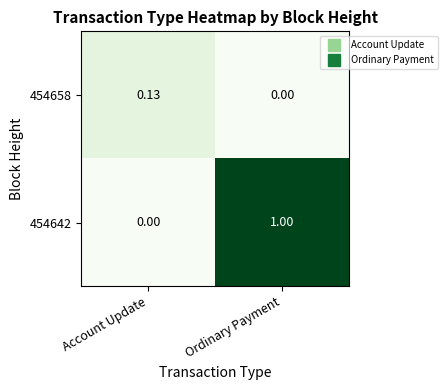

Is the value of 454642 at Ordinary Payment greater than the value of 454658 at Ordinary Payment?

Yes